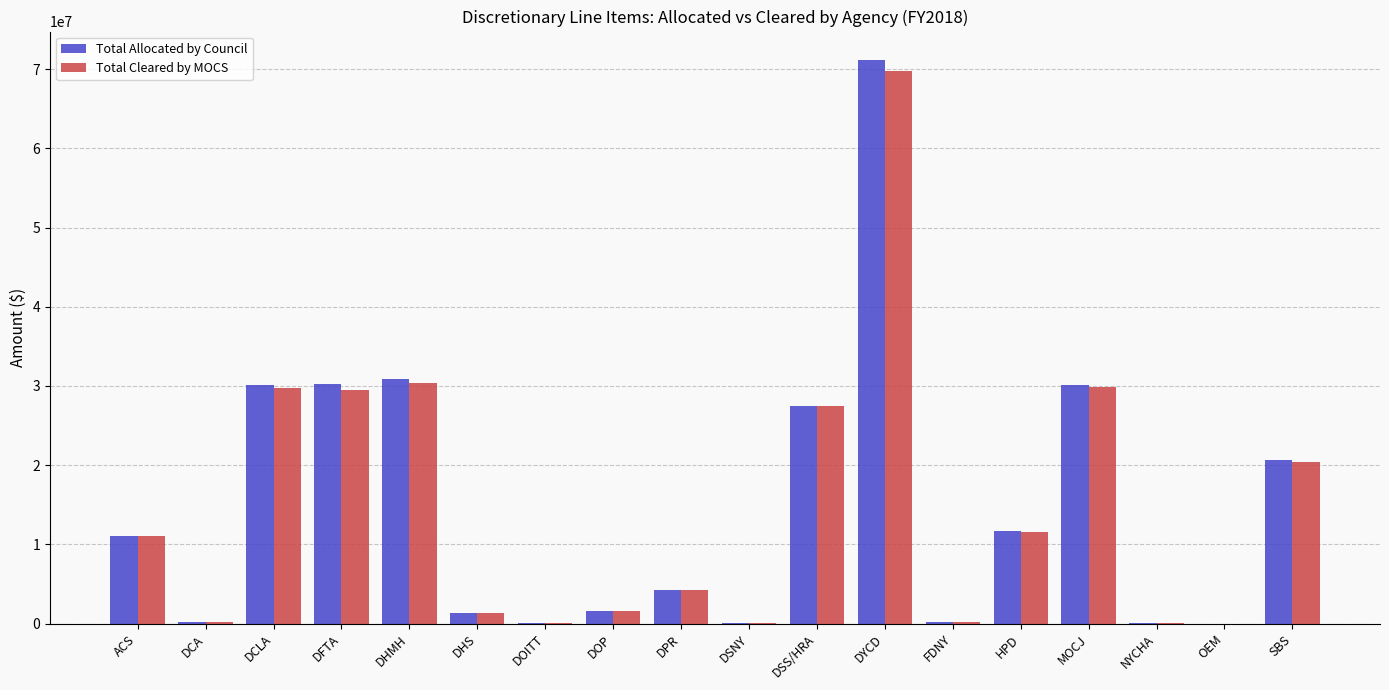

Is the value of Total Allocated by Council at DHMH greater than the value of Total Cleared by MOCS at DSNY?

Yes